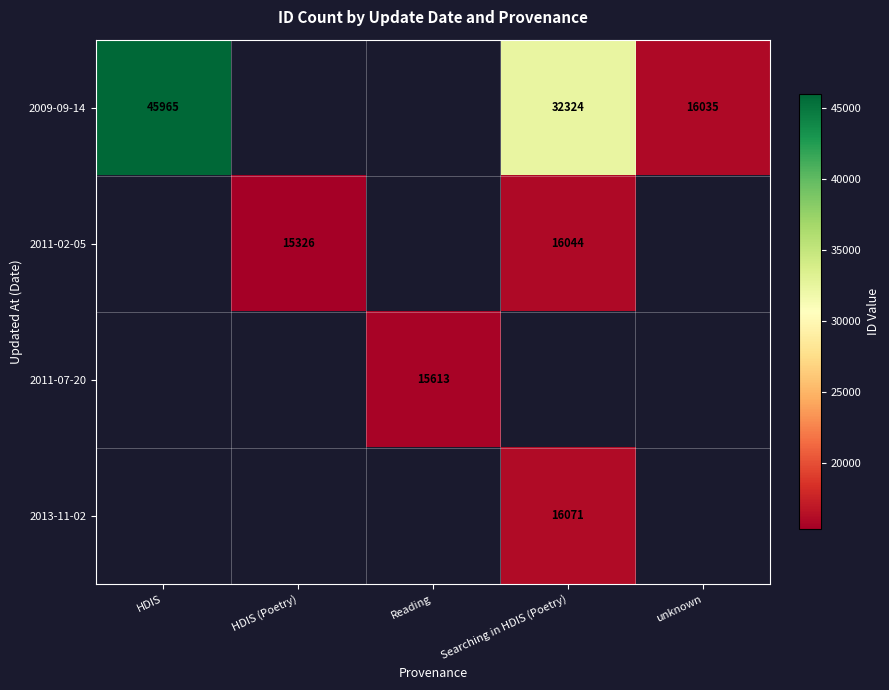

Count the number of data series in this chart.

4